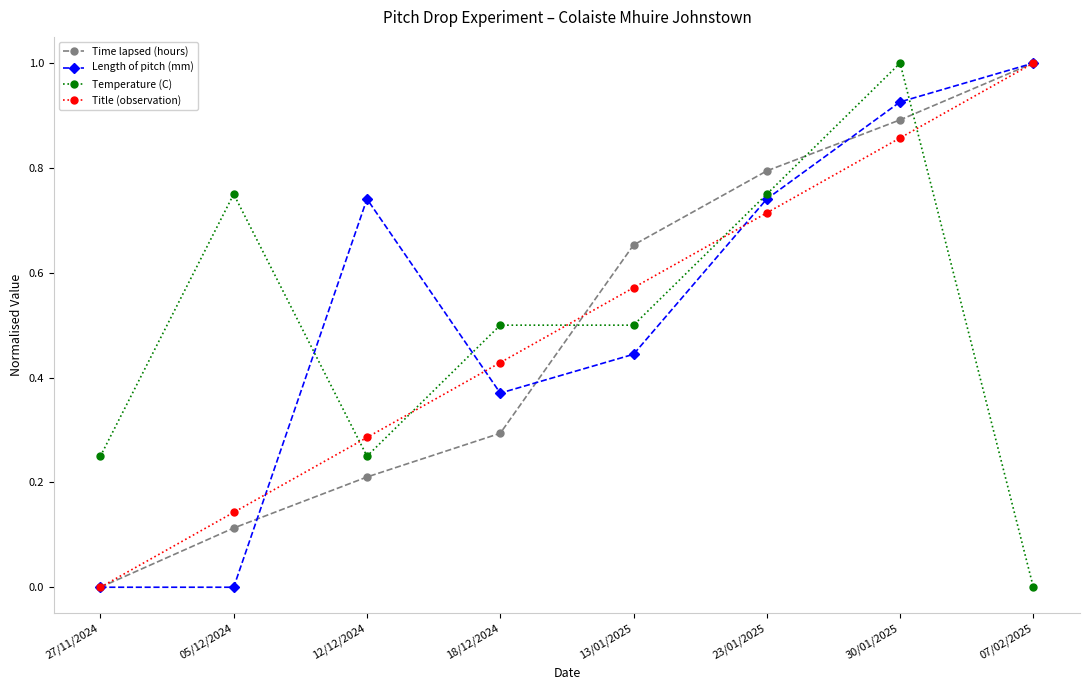

What is the maximum value shown in the chart?

1.0